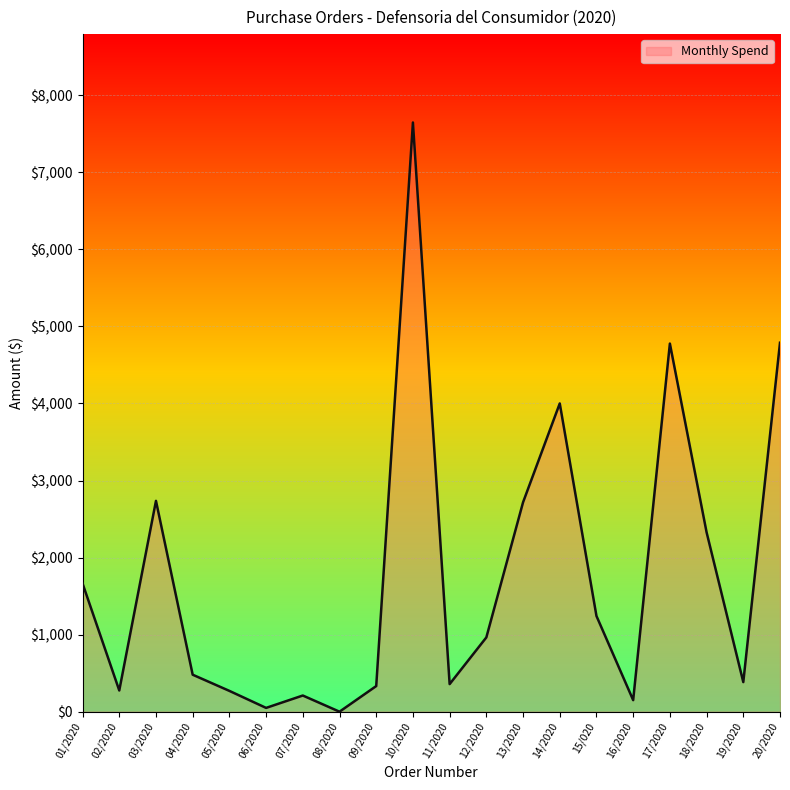

True or false: the data has more than 2 interior local peaks.

True